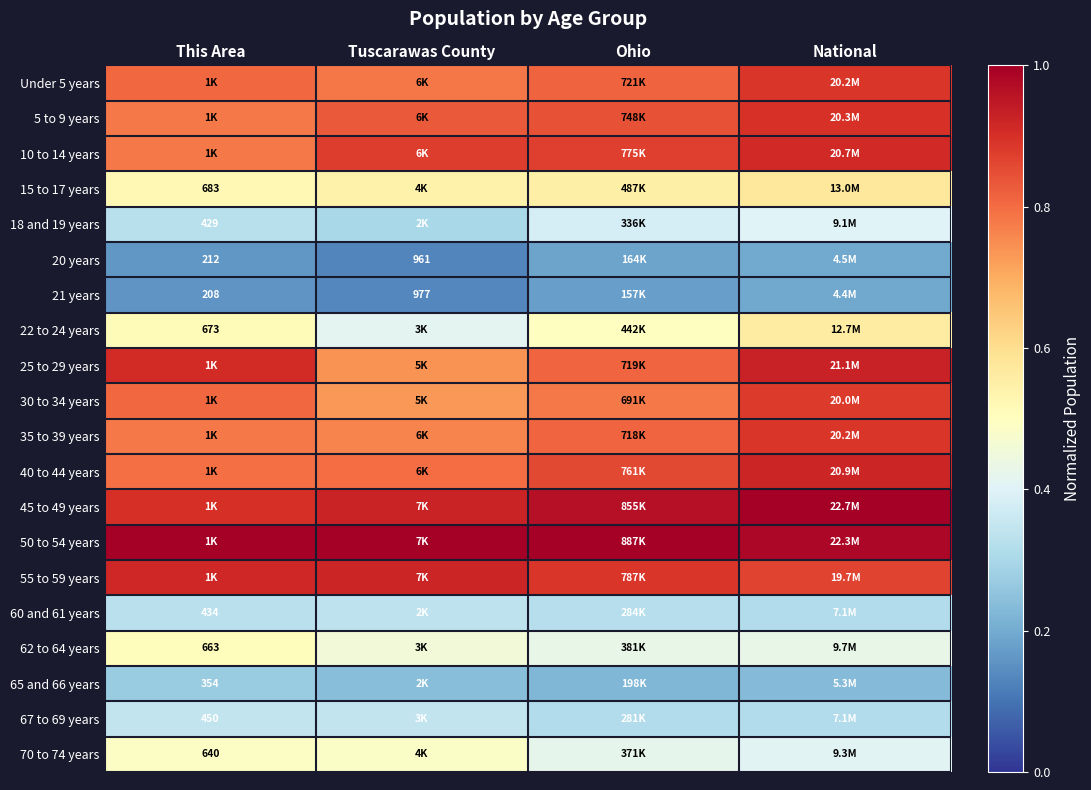

Which category has the lowest value across all series?

Tuscarawas County